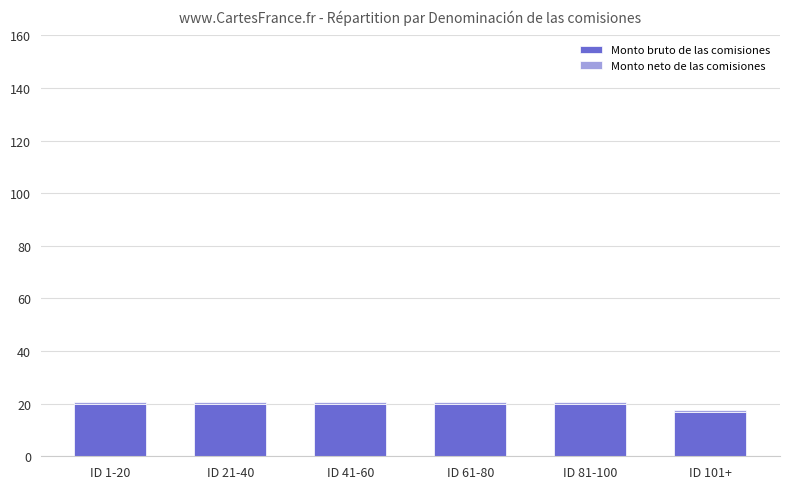

What is the maximum value for Monto bruto de las comisiones?

20.0